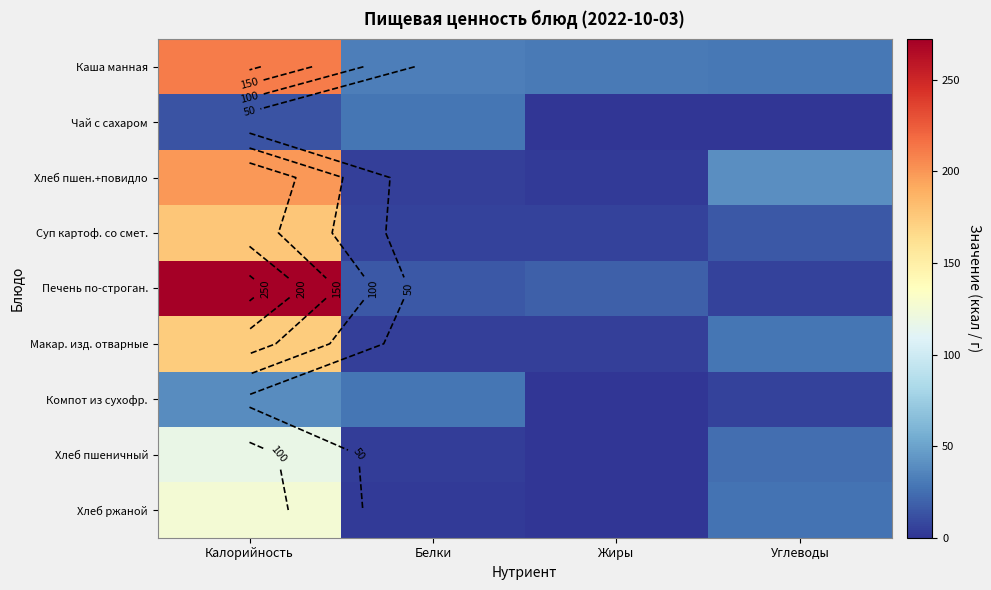

What is the difference between the second highest and minimum values in the Хлеб пшеничный series?

24.2